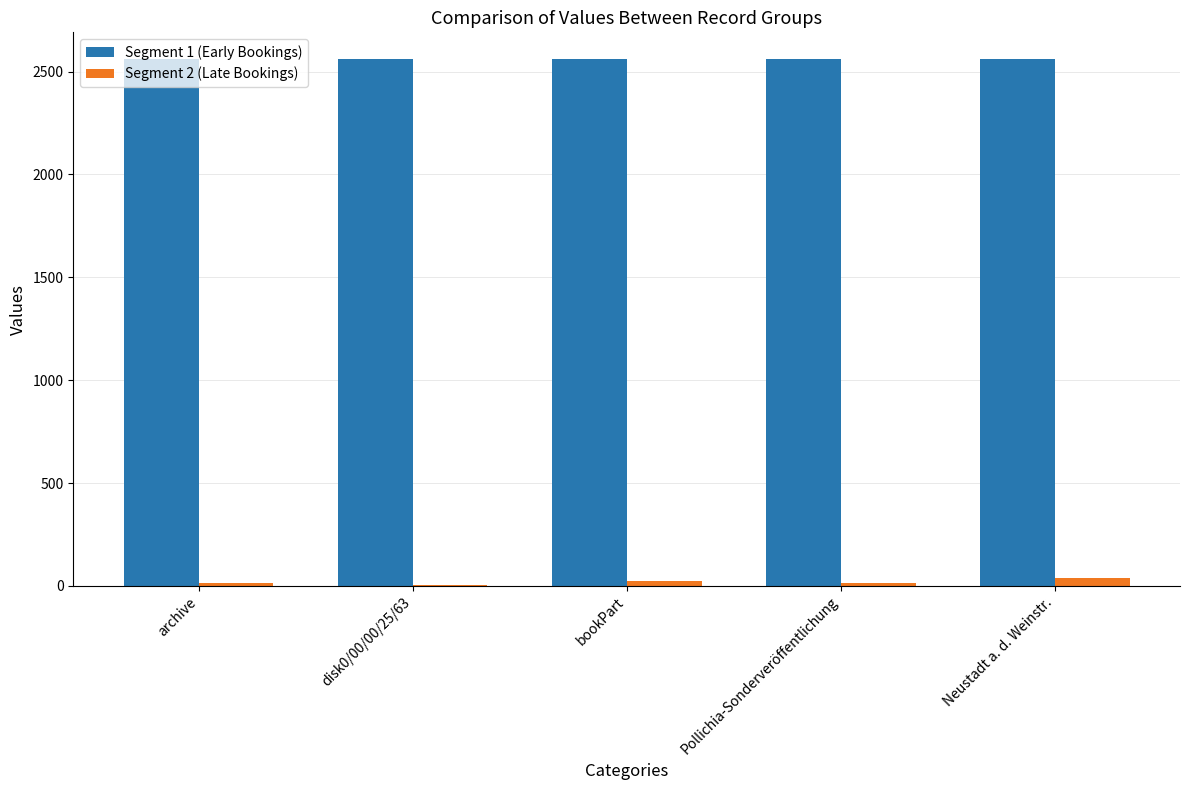

The Segment 1 (Early Bookings) series shows 3757 at disk0/00/00/25/63. True or false?

False